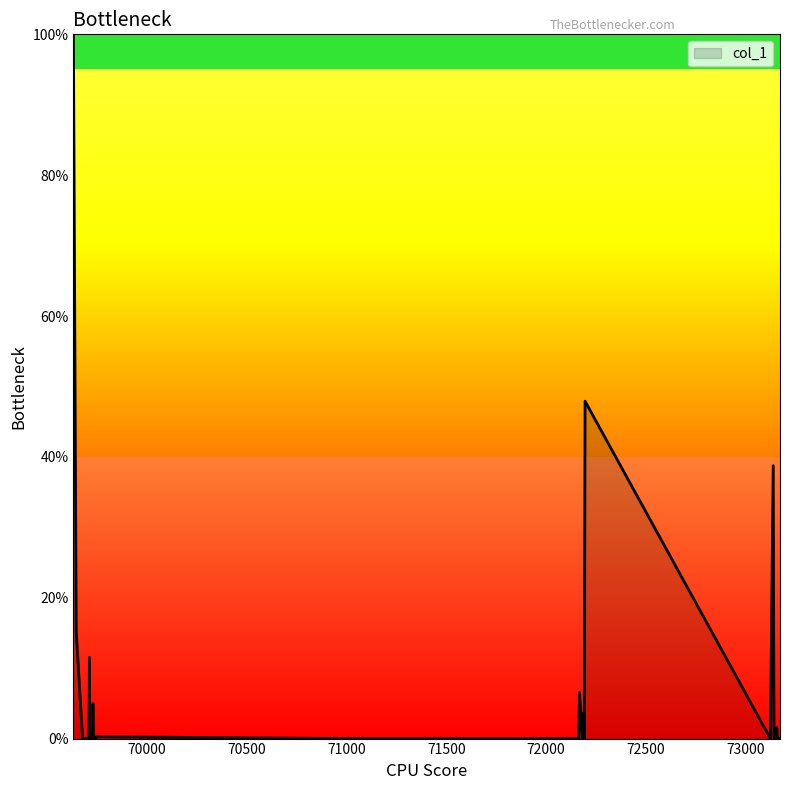

What is the difference between the maximum and minimum values?

100.0